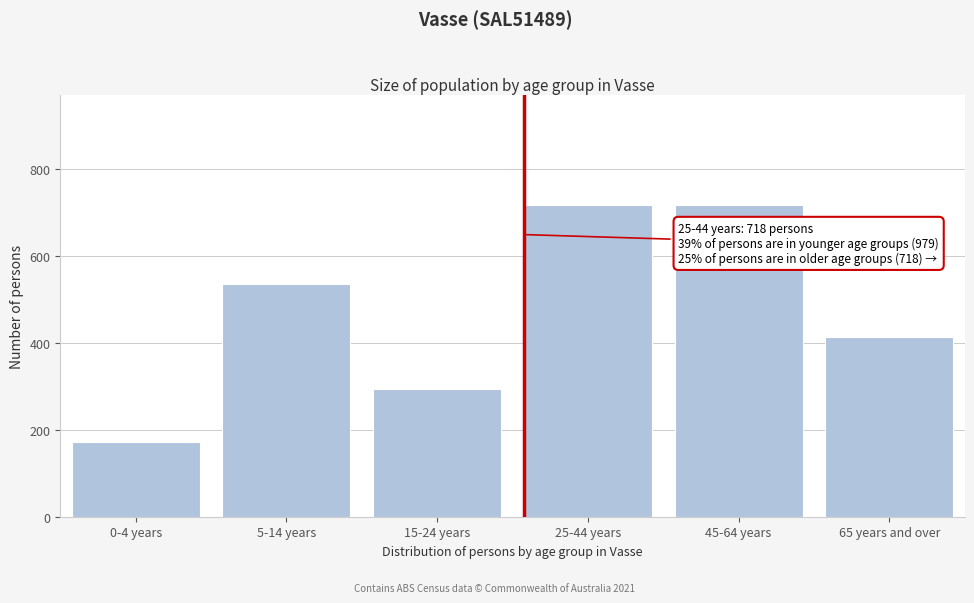

Between 25-44 years and 5-14 years, which is larger?

25-44 years